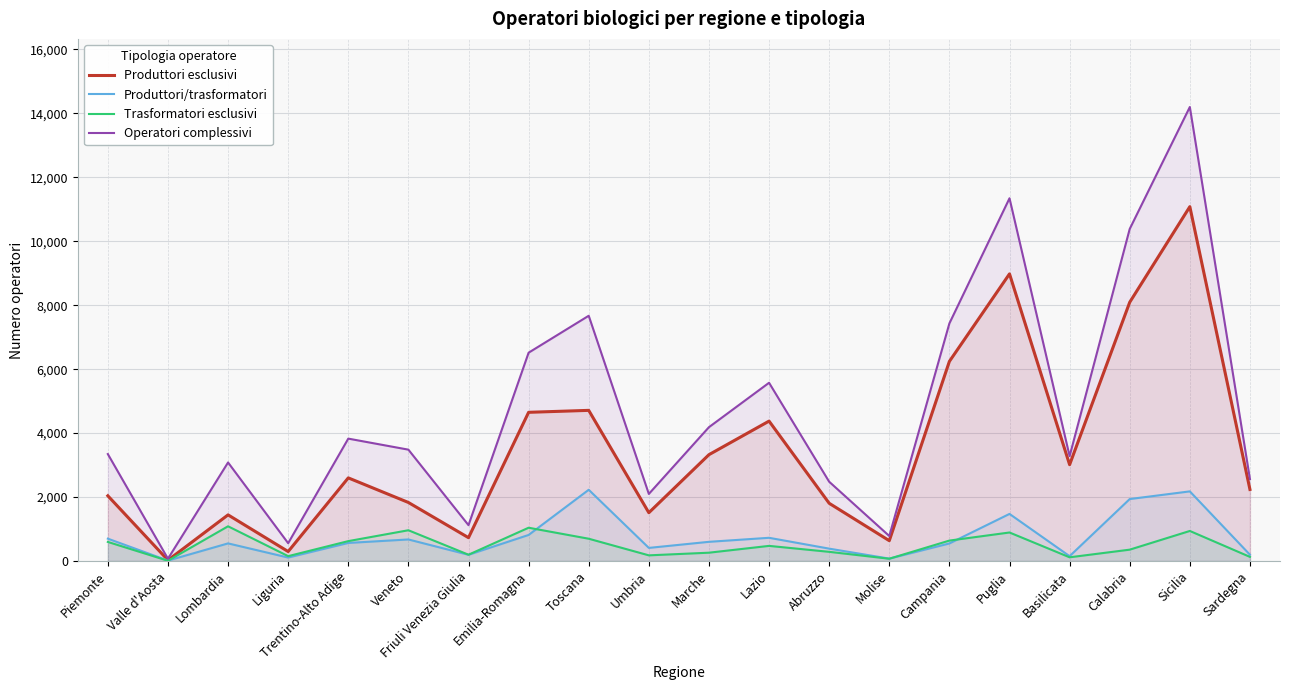

Rank the series by their maximum value, from highest to lowest.

Operatori complessivi, Produttori esclusivi, Produttori/trasformatori, Trasformatori esclusivi